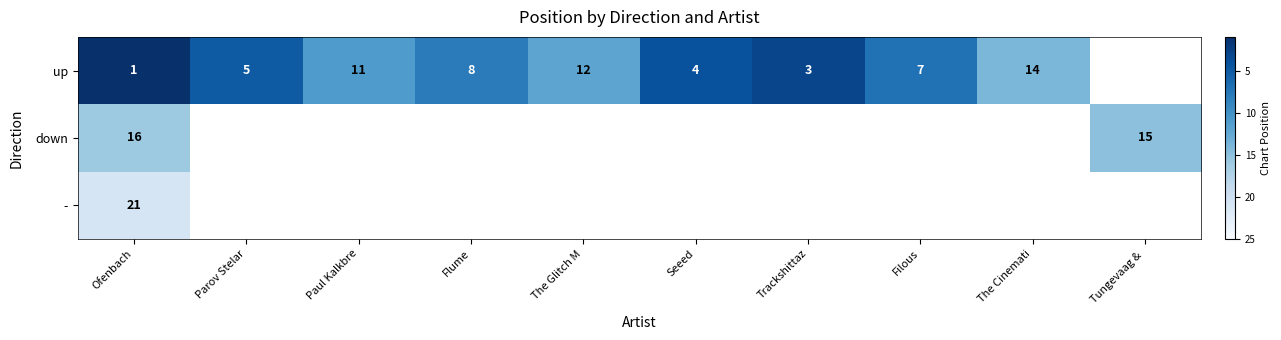

What is the spread (max minus min) of values at Ofenbach?

20